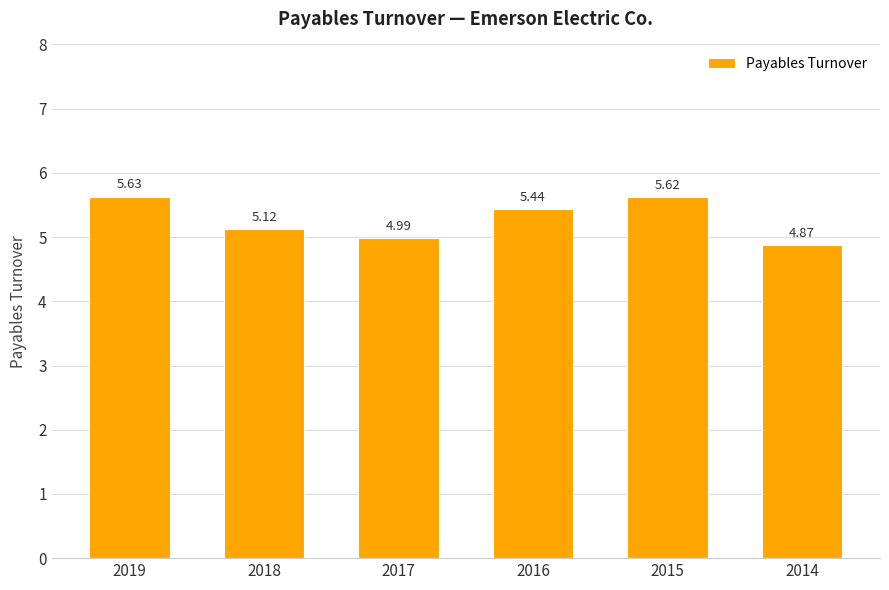

Which has a higher value, 2015 or 2014?

2015